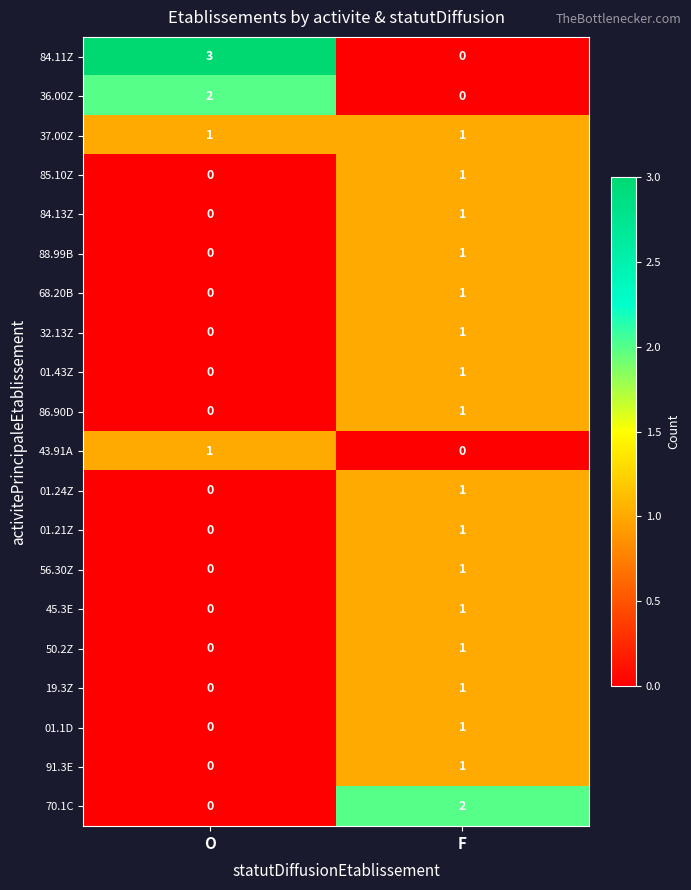

How many distinct data groups are displayed?

20